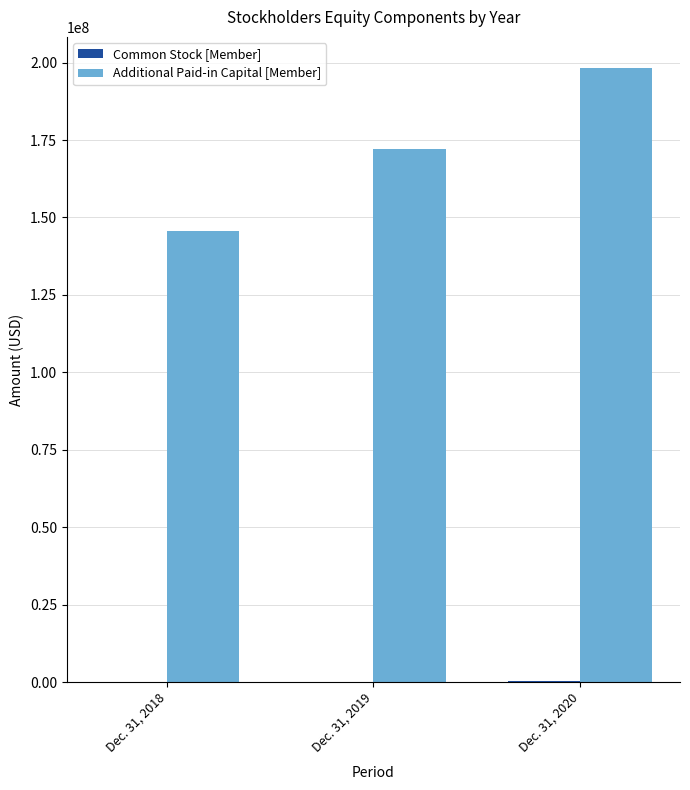

Which label corresponds to the largest value in the chart?

Dec. 31, 2020